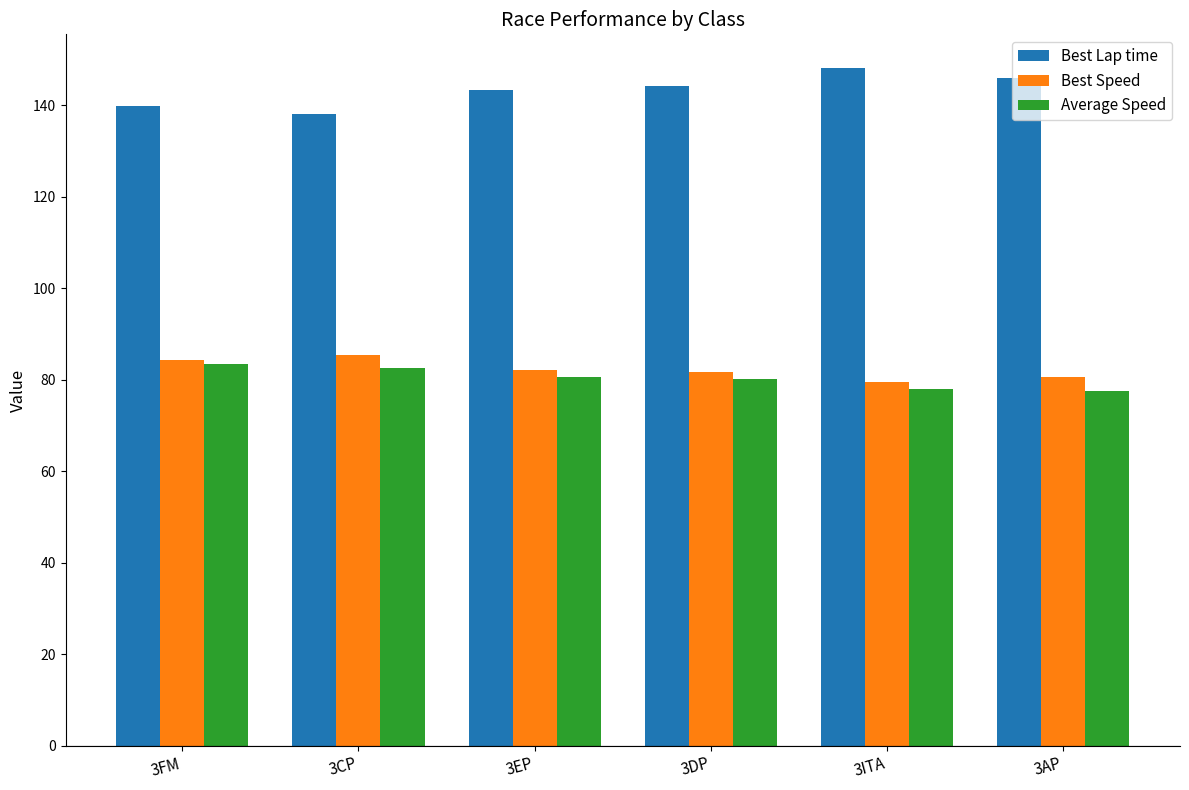

What is the sum of the Best Lap time values at 3AP and 3EP?

289.3